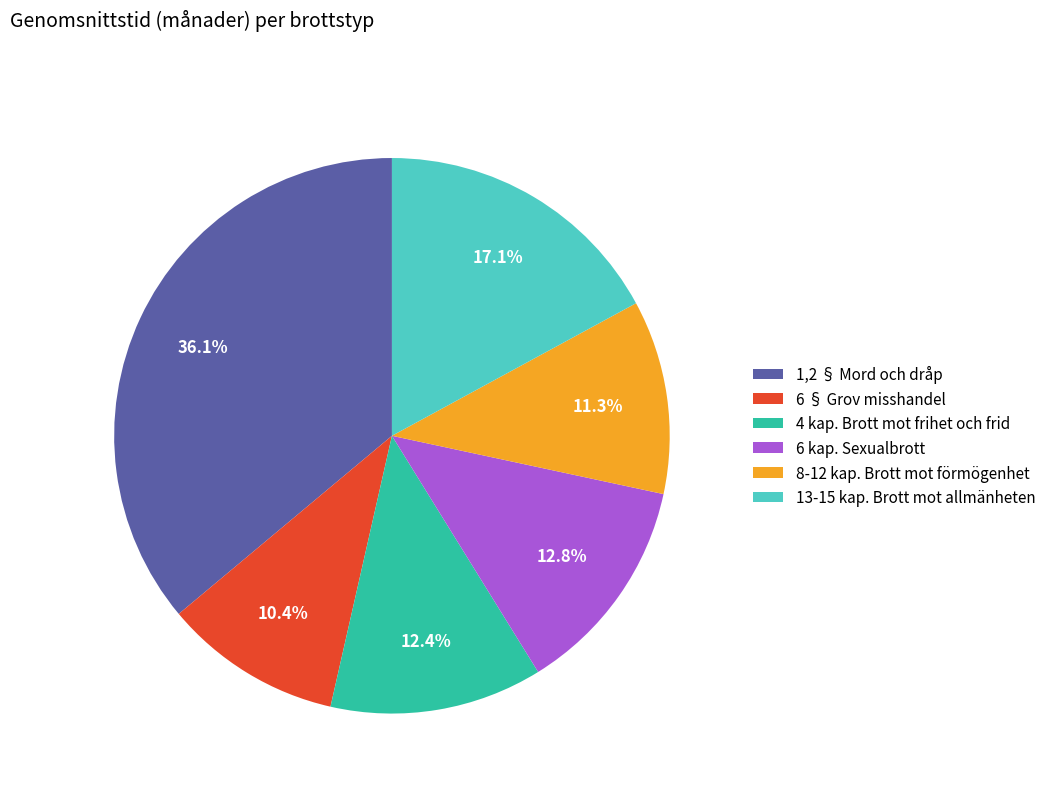

Which has a higher value, 6 § Grov misshandel or 6 kap. Sexualbrott?

6 kap. Sexualbrott